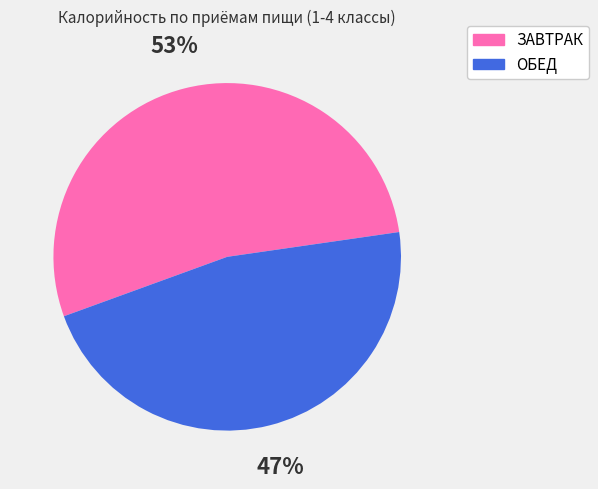

Approximately how many times larger is the value at ЗАВТРАК compared to ОБЕД?

1.1